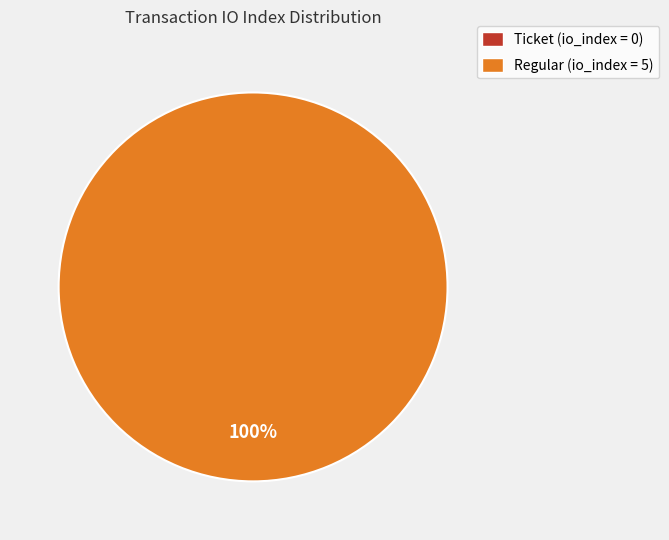

Which category has the smallest portion of the pie?

Ticket (io_index=0)